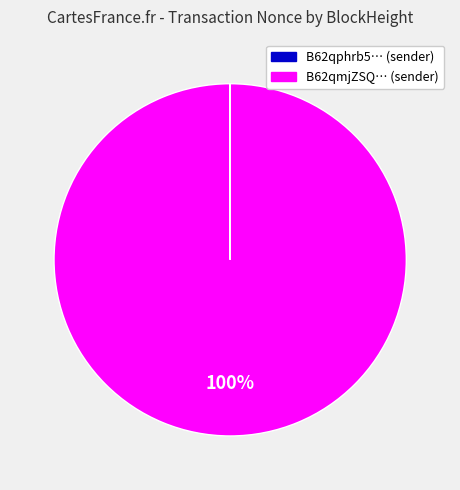

Is there a majority slice in this chart?

Yes